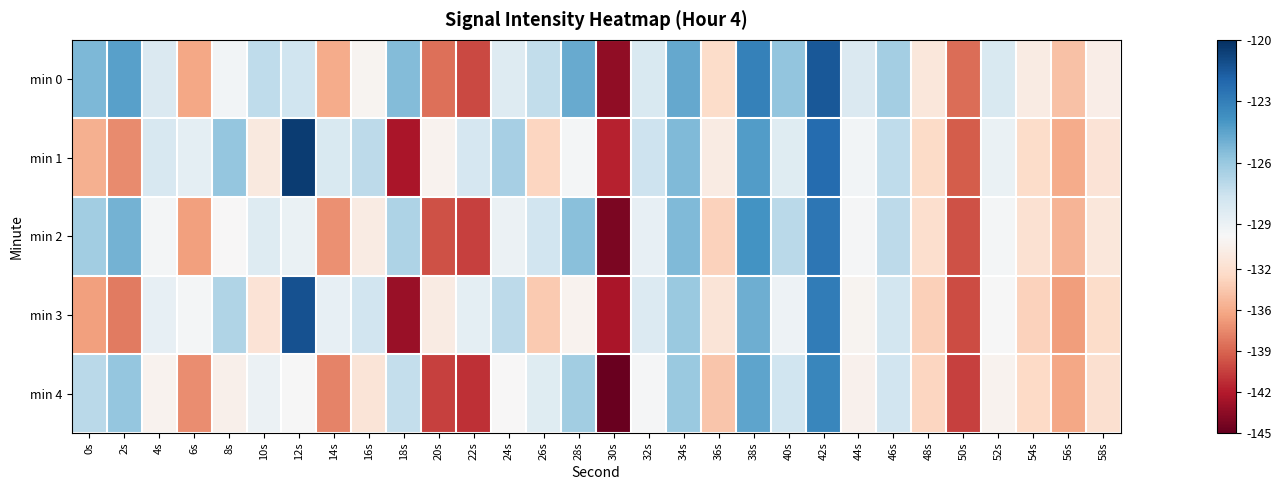

What is the maximum value shown in the chart?

-120.5